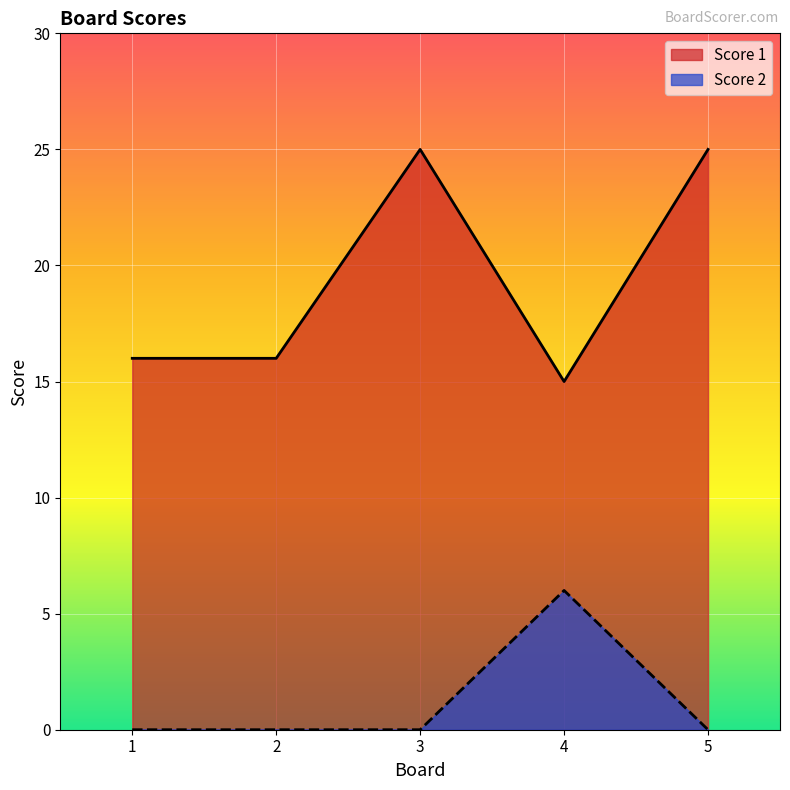

Reading left to right, what are all the values shown in this chart?

Score 1: 16	16	25	15	25
Score 2: 0	0	0	6	0